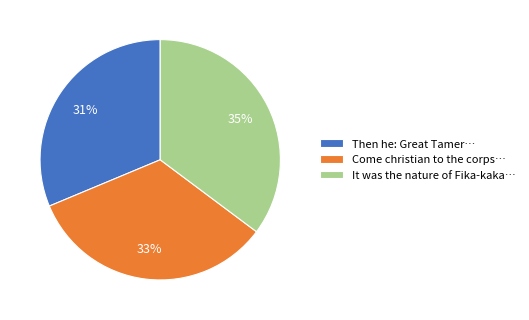

Approximately how many times larger is the value at Then he: Great Tamer… compared to Come christian to the corps…?

0.9